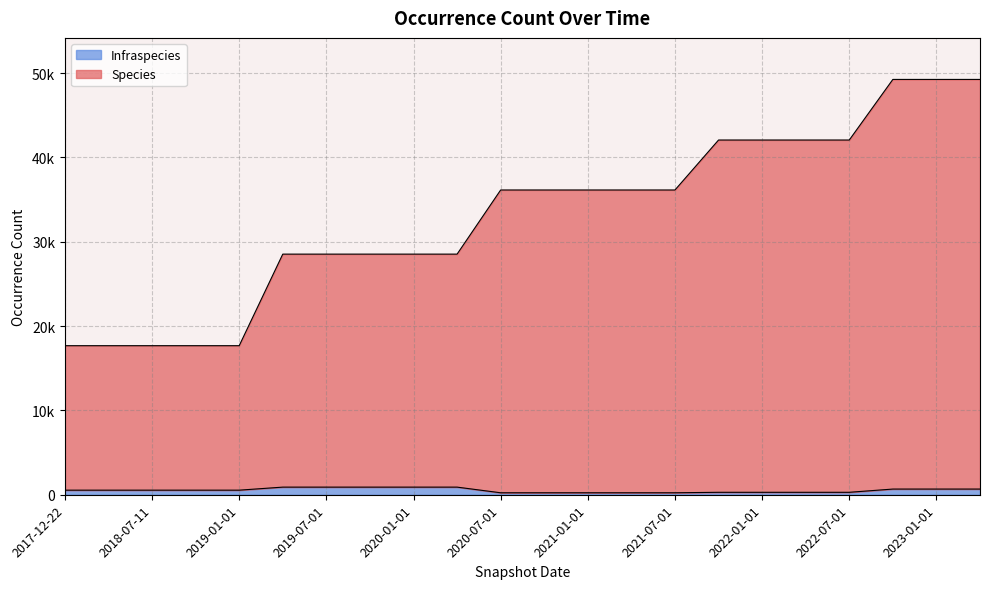

Reading left to right, list all the values displayed in this chart.

Species: 17677	17677	17677	17677	17677	28537	28537	28537	28537	28537	36143	36143	36143	36143	36143	42069	42069	42069	42069	49256	49256	49256
Infraspecies: 543	543	543	543	543	904	904	904	904	904	233	233	233	233	233	290	290	290	290	674	674	674